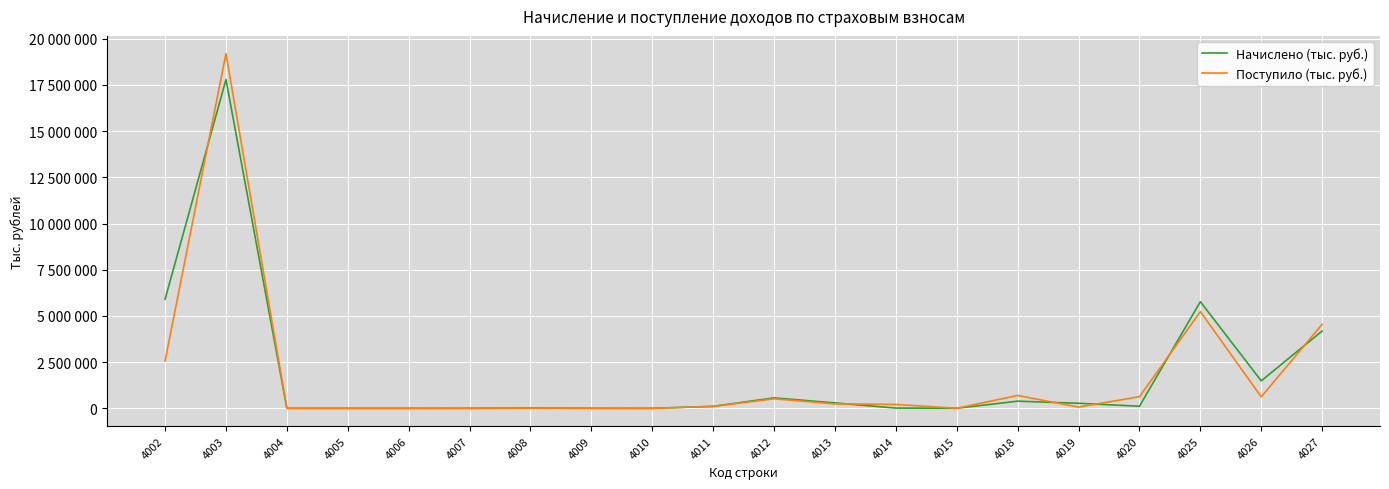

At which label does Поступило (тыс. руб.) first exceed 211135?

4002